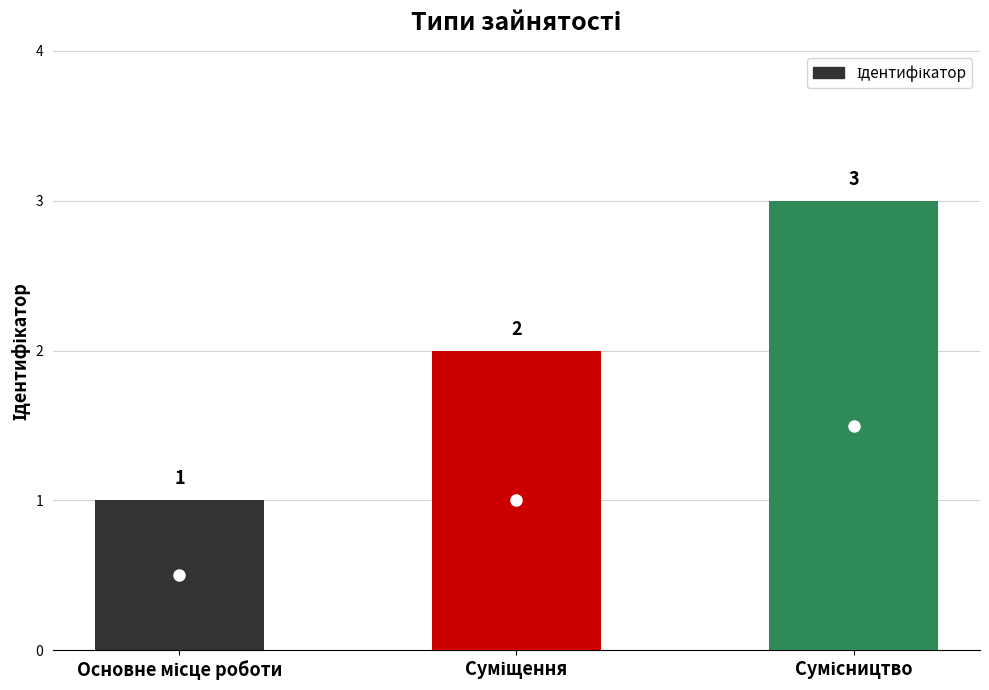

Count the values in the range 1 to 3.

3